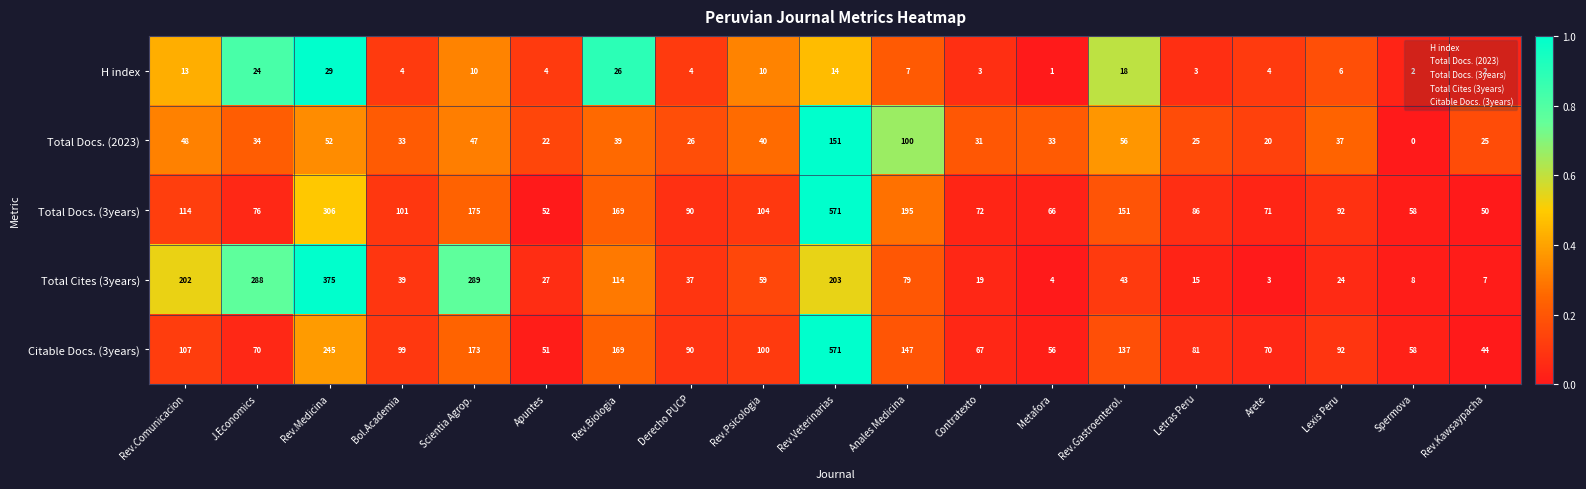

What value does the Citable Docs. (3years) series have at Rev.Biologia, to the nearest 50?

150